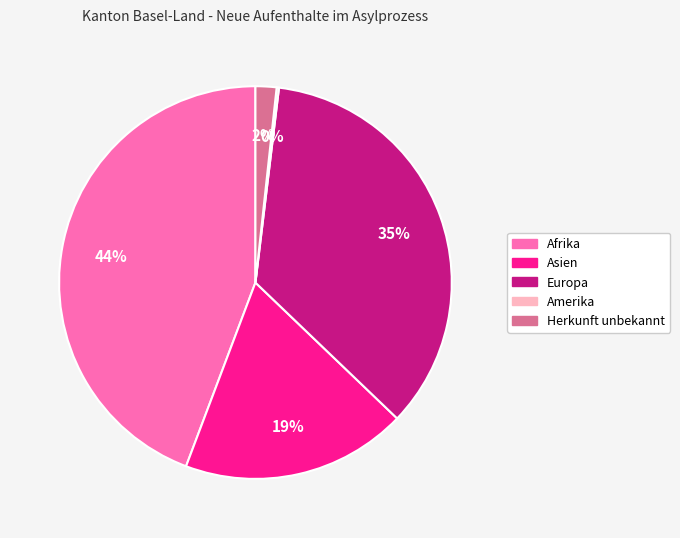

Approximately how many times larger is the value at Asien compared to Europa?

0.5